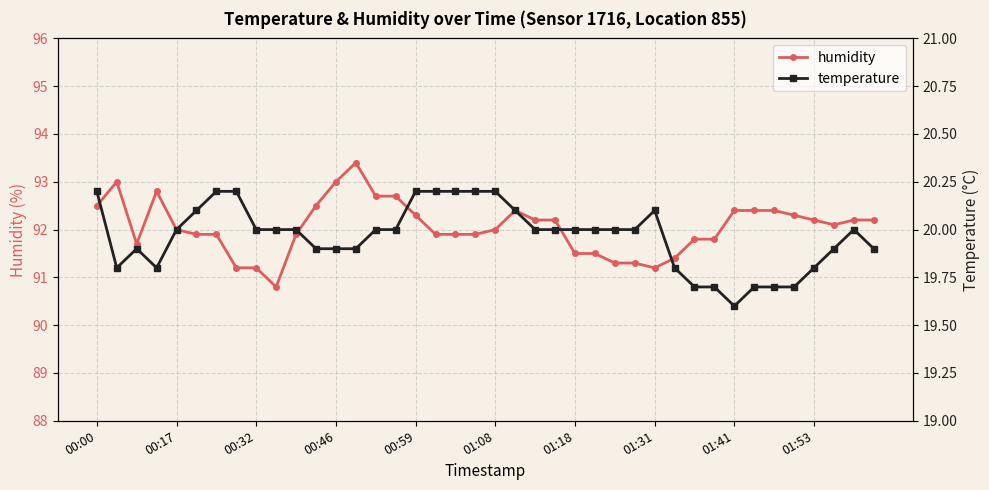

The value of humidity at 00:00 is 37.8. True or false?

False